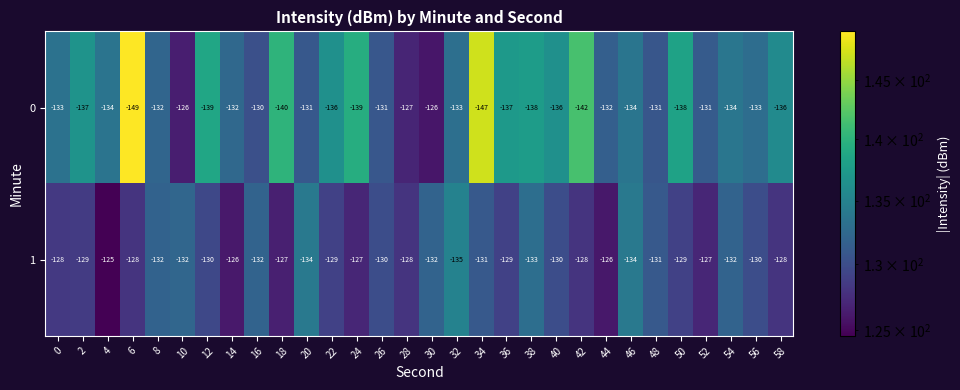

Count the number of categories in the chart.

30